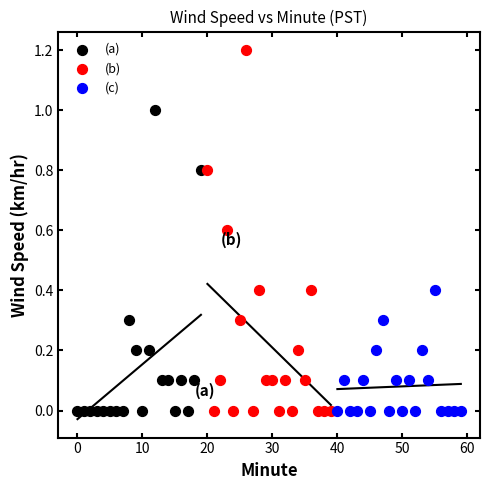

Which series contains the highest Y value?

(b)